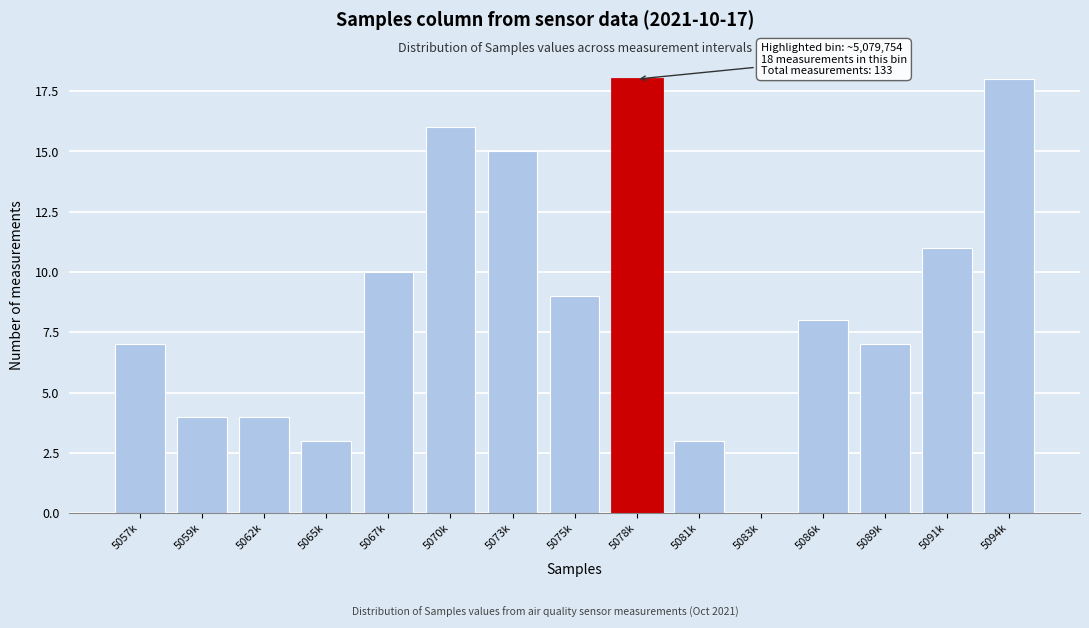

Reading right to left, extract all data points from this chart.

5094k=18	5091k=11	5089k=7	5086k=8	5083k=0	5081k=3	5078k=18	5075k=9	5073k=15	5070k=16	5067k=10	5065k=3	5062k=4	5059k=4	5057k=7